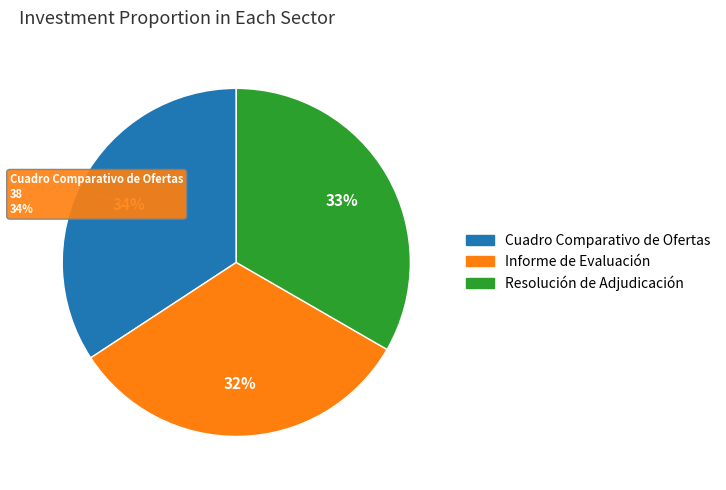

To the nearest percent, what is the average slice percentage?

33%